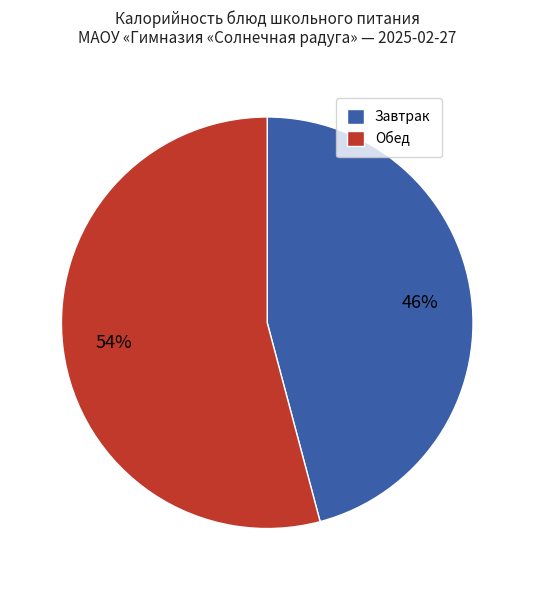

Rank the categories by value from highest to lowest.

Обед, Завтрак